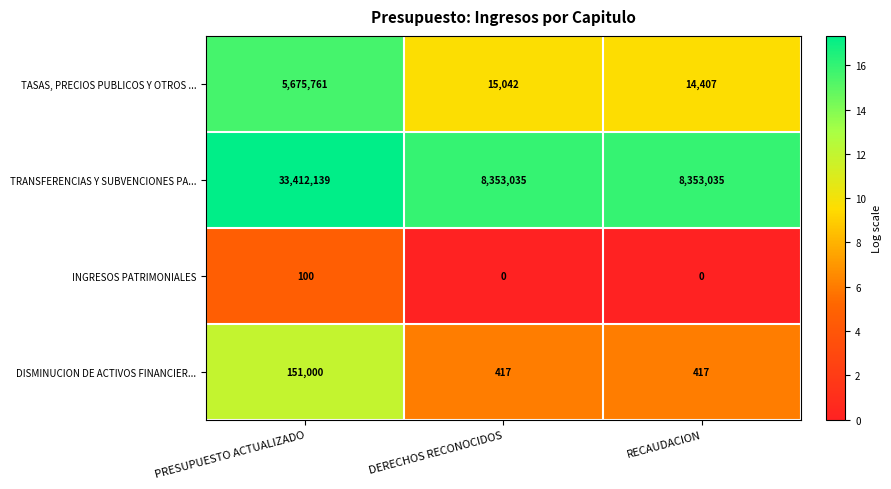

Which series has the widest spread of values?

TRANSFERENCIAS Y SUBVENCIONES PA...